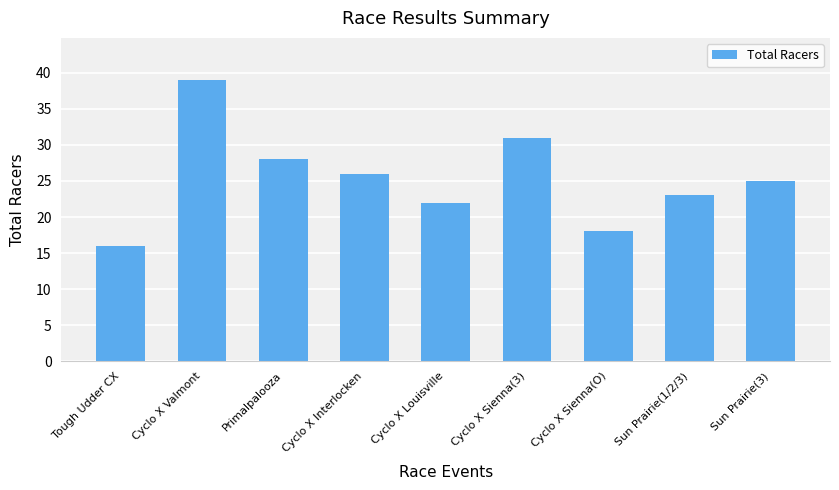

Which category has the highest value across all series?

Cyclo X Valmont